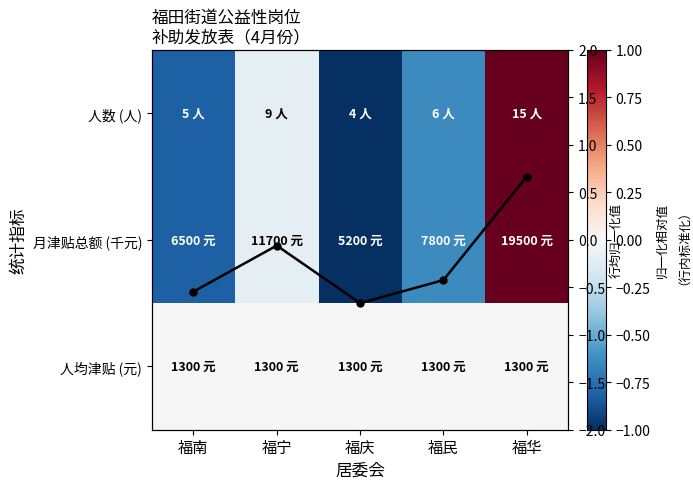

List the series in order of their peak value, lowest first.

人均津贴 (元), 行均归一化值, 人数 (人), 月津贴总额 (千元)